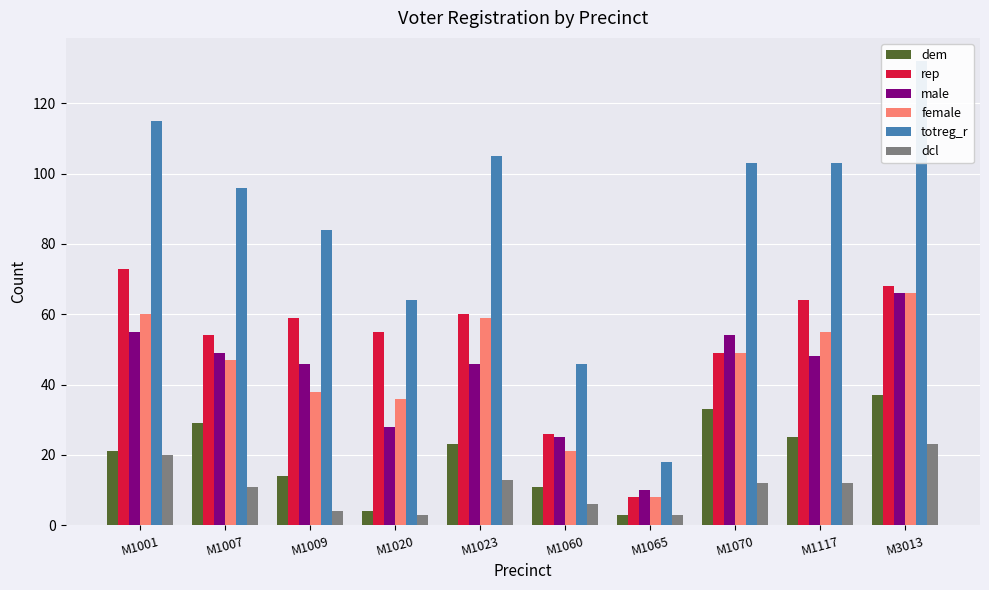

Which category has the lowest value across all series?

M1065